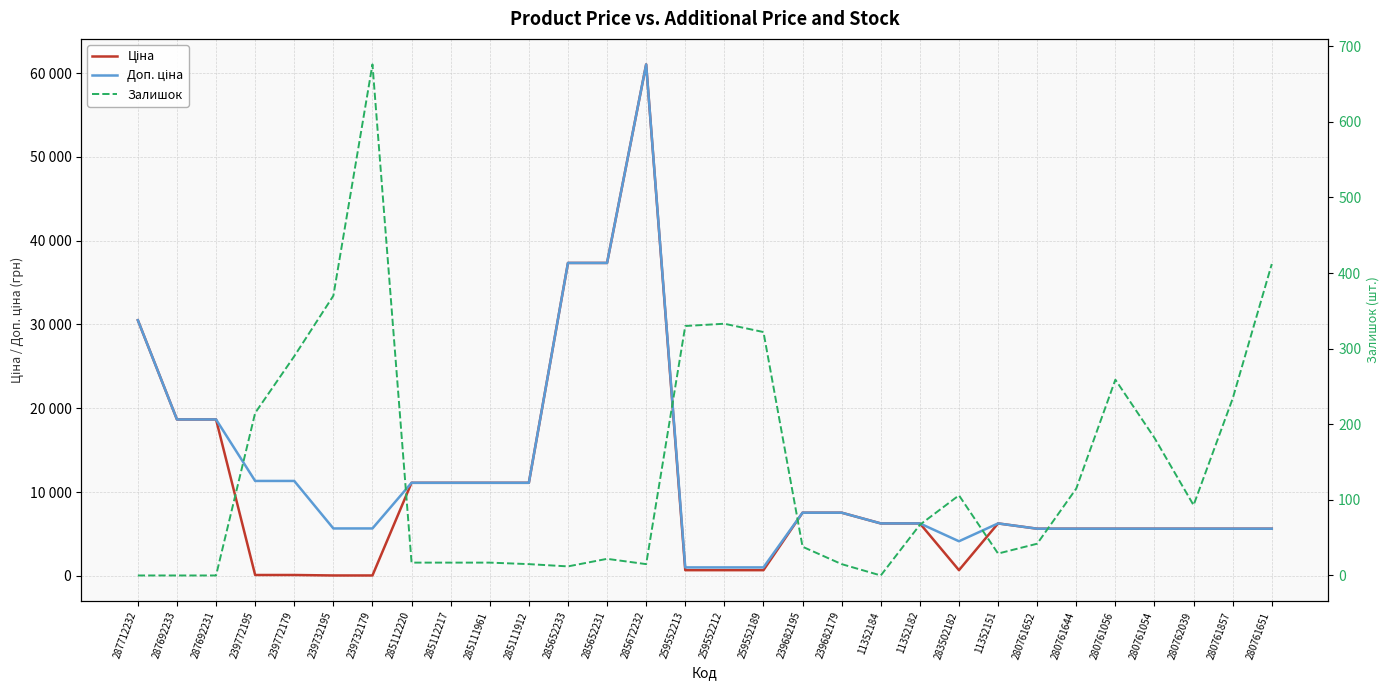

What is the highest value of the Залишок series?

676.0